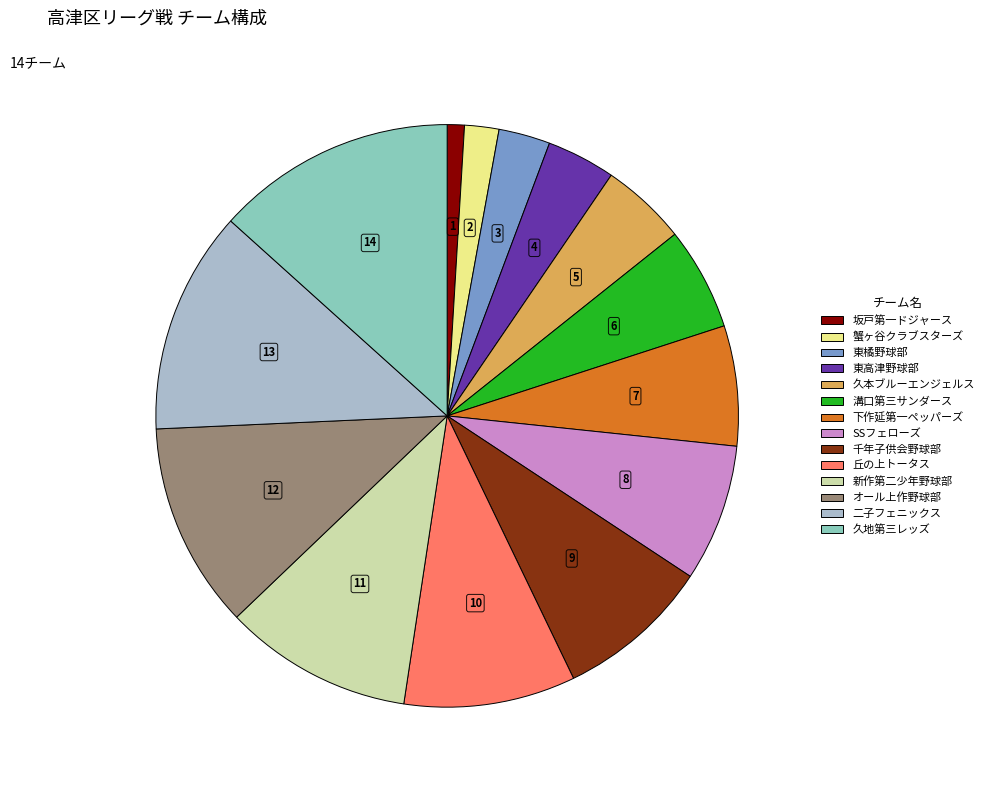

The 新作第二少年野球部 slice represents 1% of the pie. True or false?

False